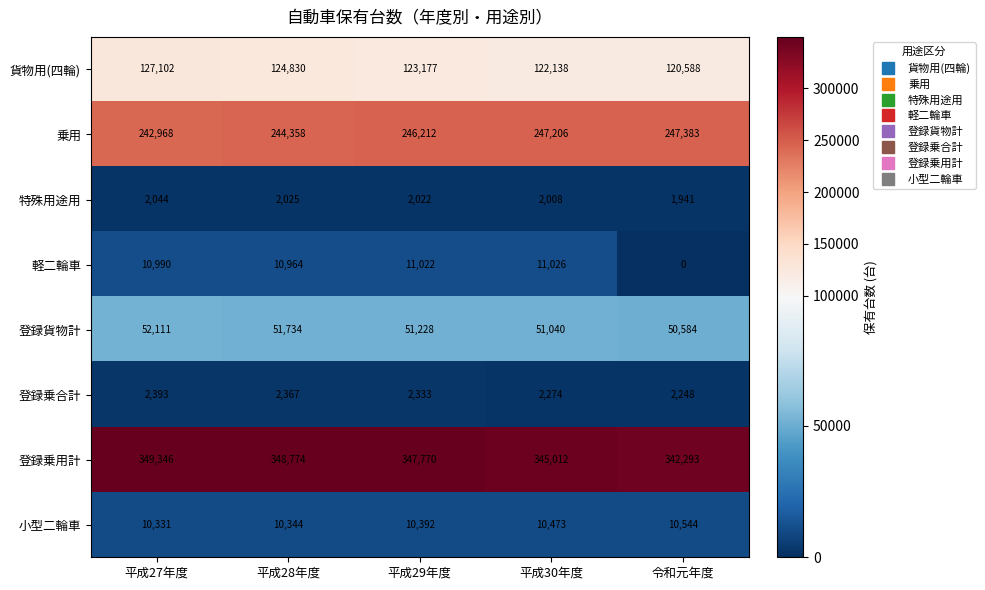

The value of 乗用 at 平成27年度 is 59422. True or false?

False